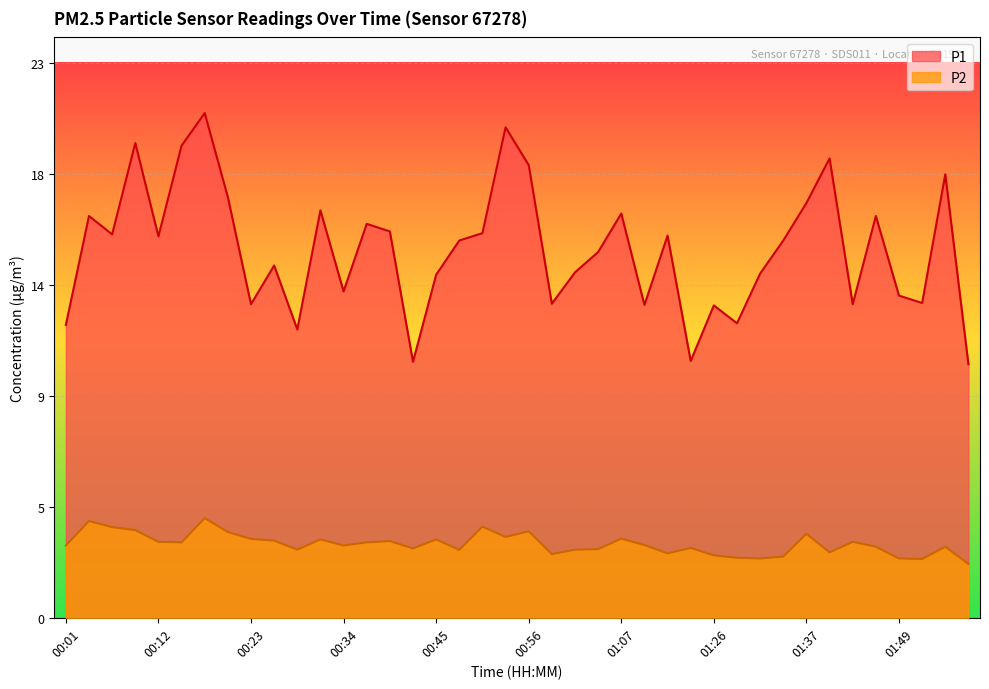

What is the sum of all P2 values?

120.6